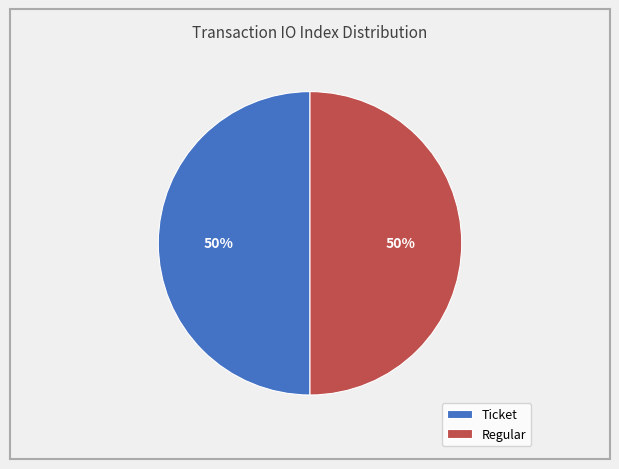

Approximately how many times larger is the value at Ticket compared to Regular?

1.0